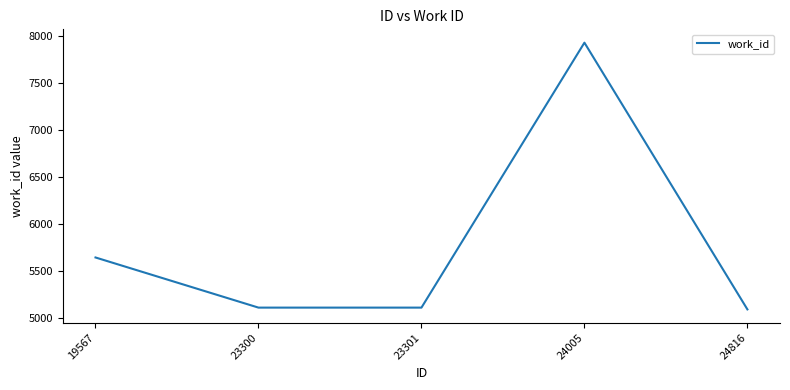

What value does the data have at 24816?

5088